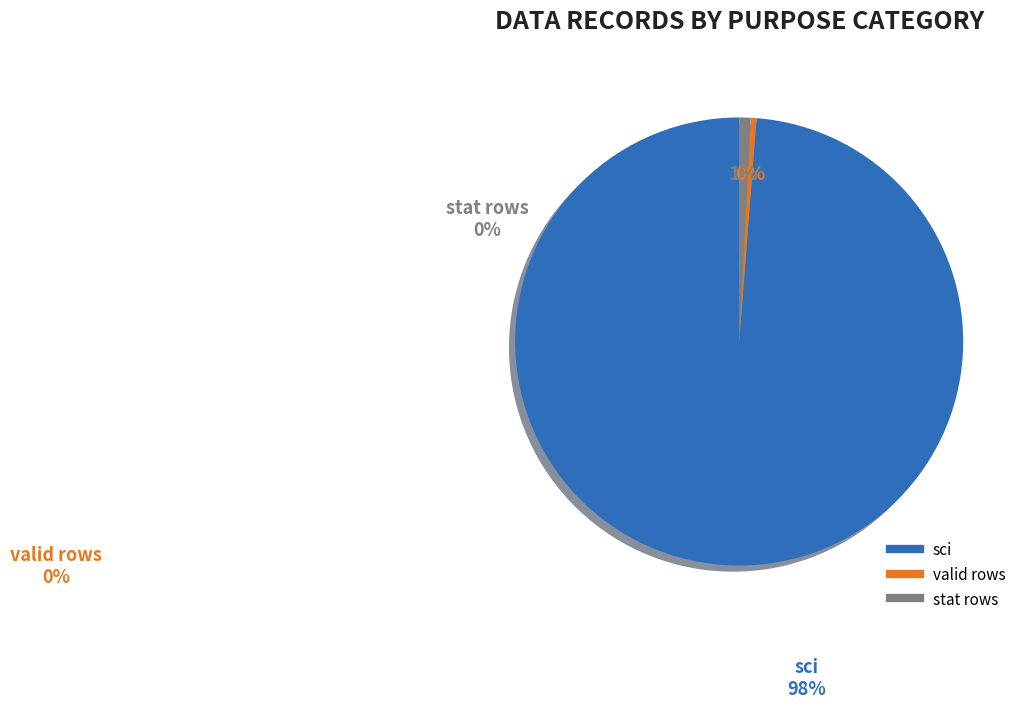

Is there a majority slice in this chart?

Yes